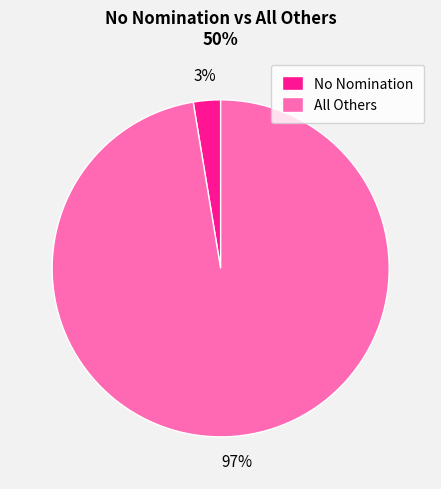

To the nearest percent, what is the average slice percentage?

50%